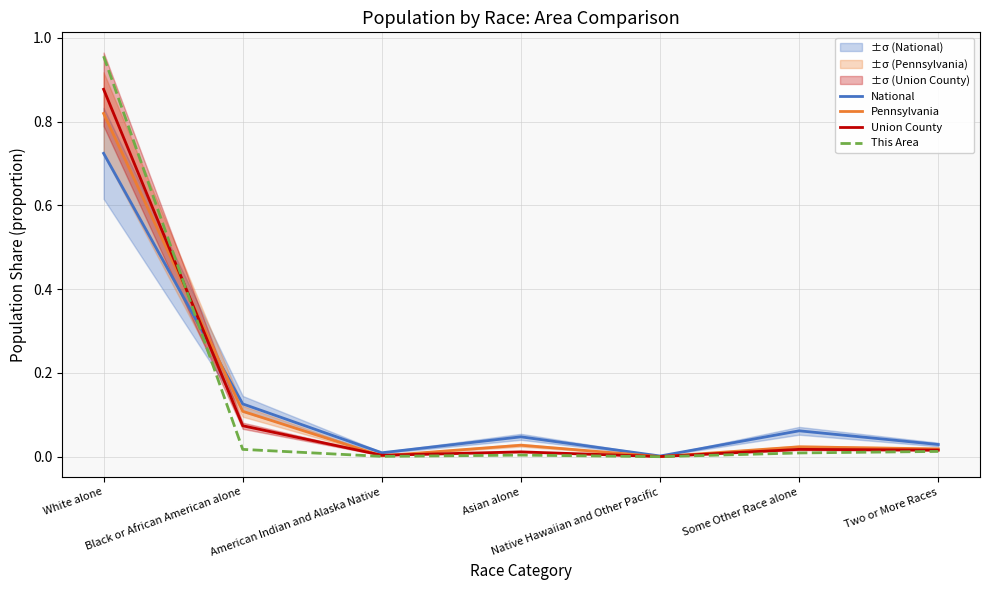

List the series in order of their peak value, highest first.

This Area, Union County, Pennsylvania, National